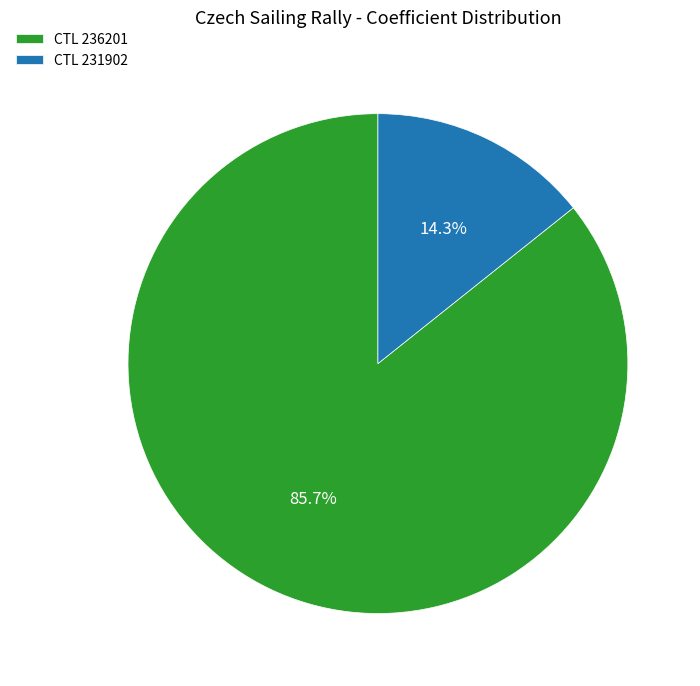

Rank the categories by value from highest to lowest.

CTL 236201, CTL 231902